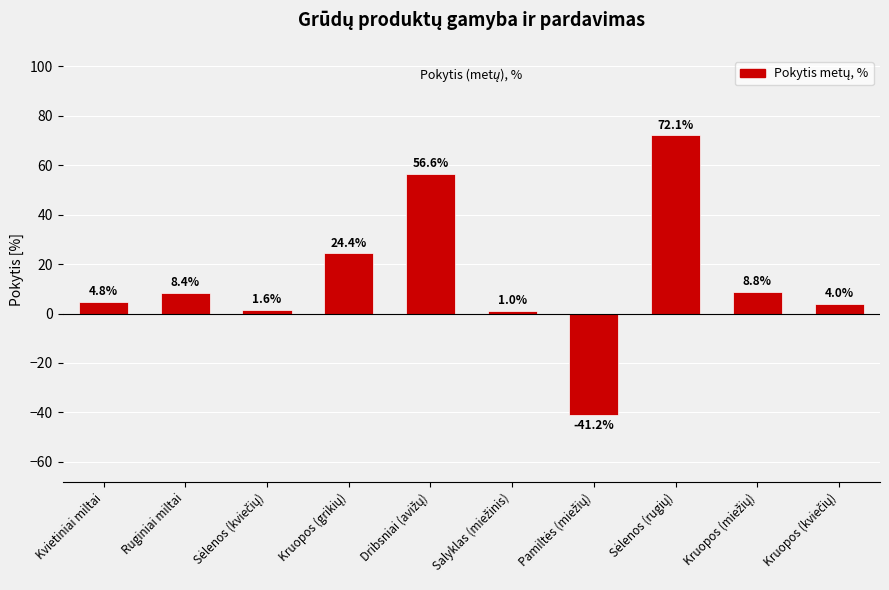

What is the average value?

14.1